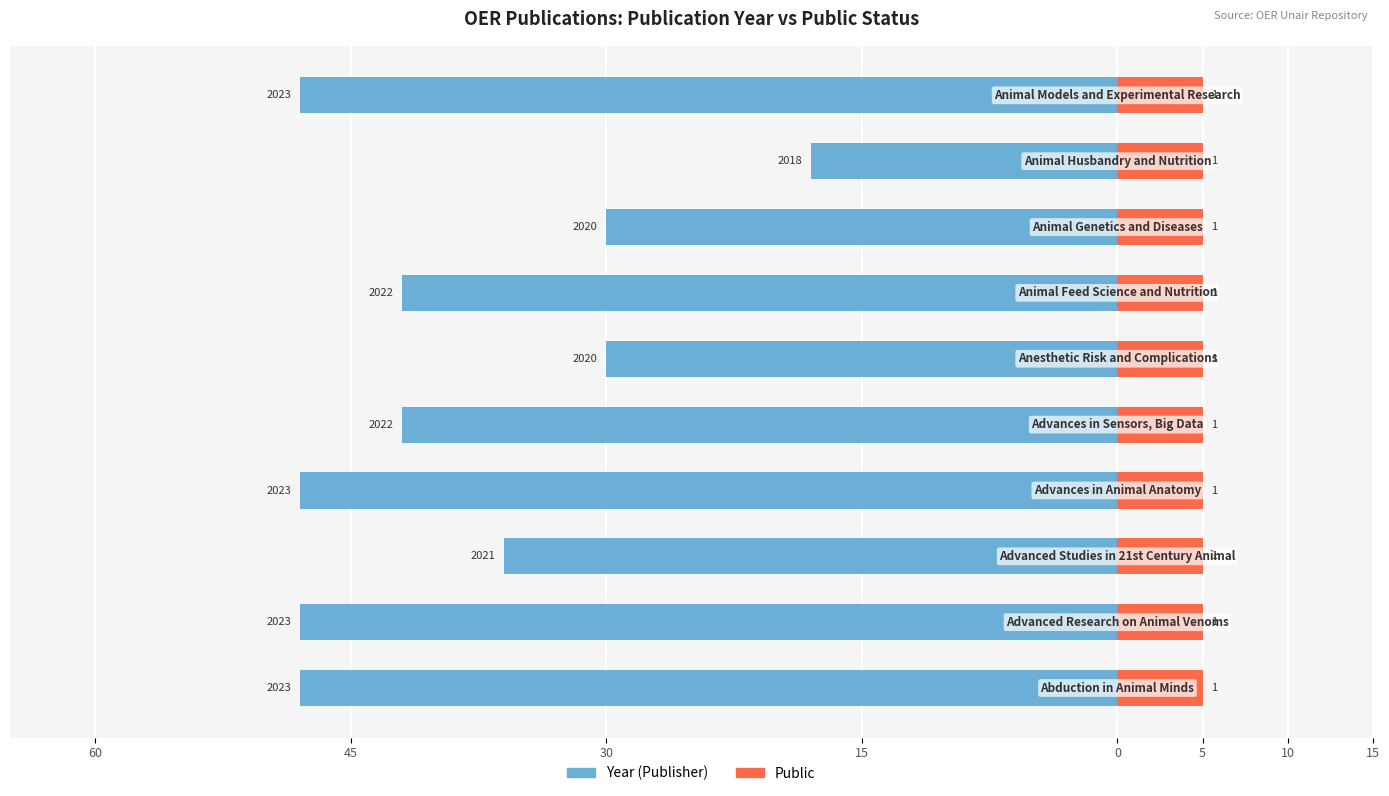

Rank the series at 15 from highest to lowest value.

Public, Year (Publisher)